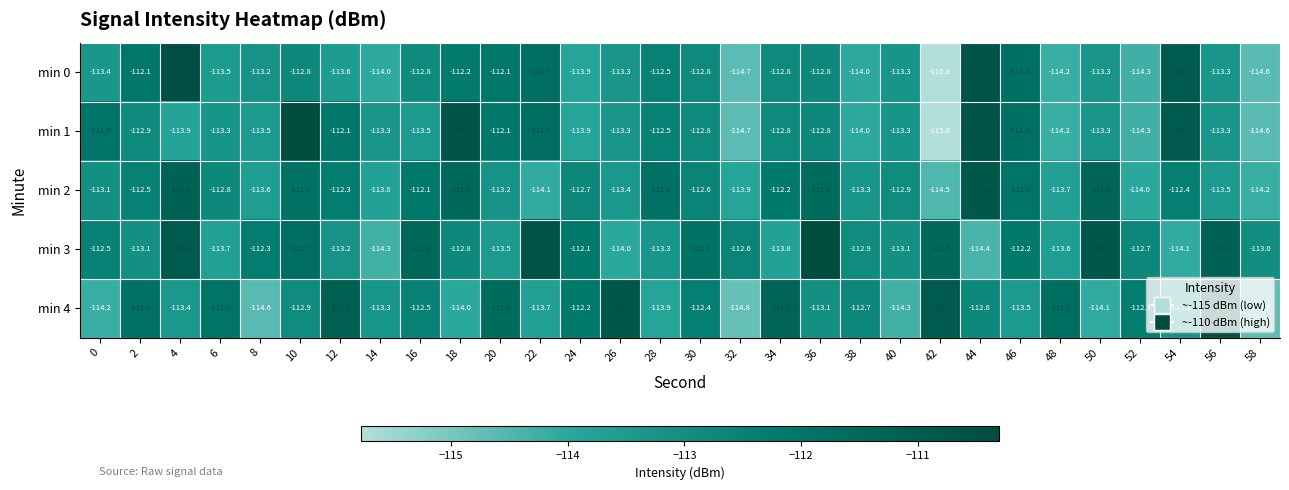

Count the number of data series in this chart.

5